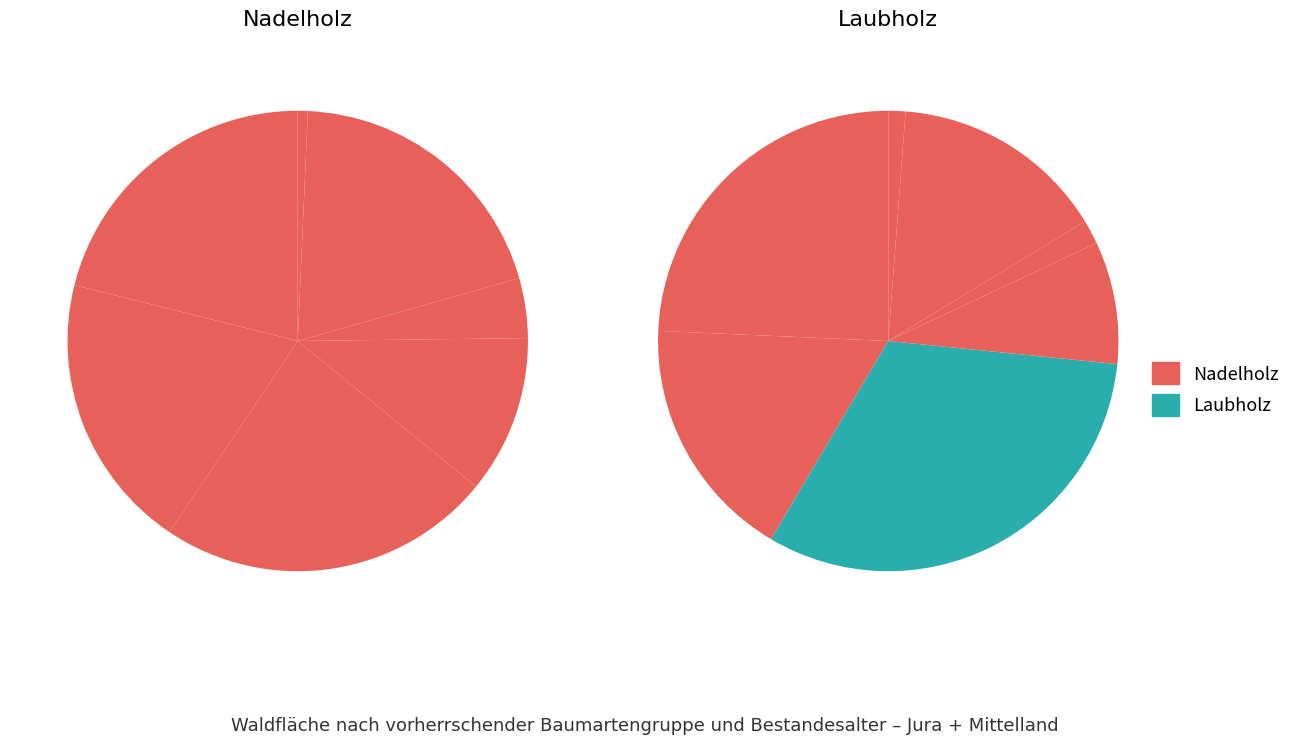

What percentage is the 81-120 Jahre slice, to the nearest percent?

32%